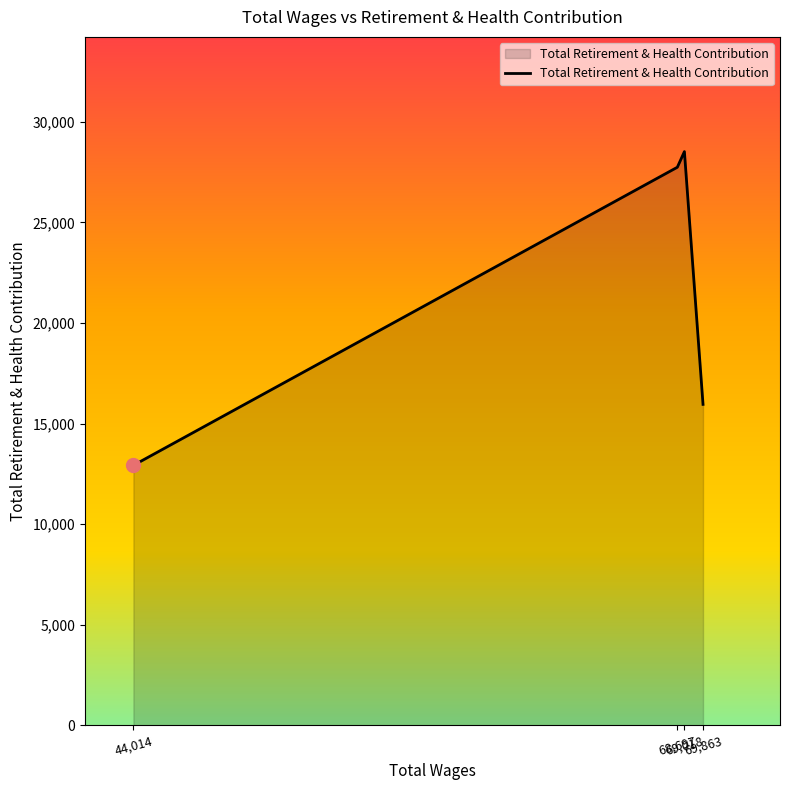

What is the smallest value displayed?

12923